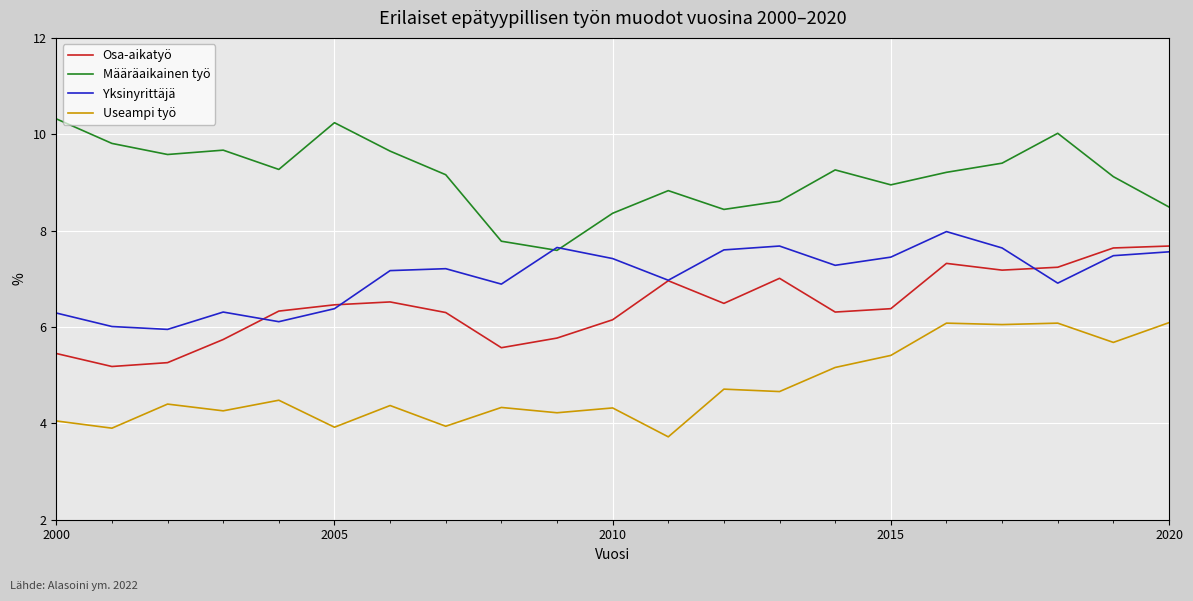

True or false: Useampi työ has more than 2 points higher than both neighbors.

True